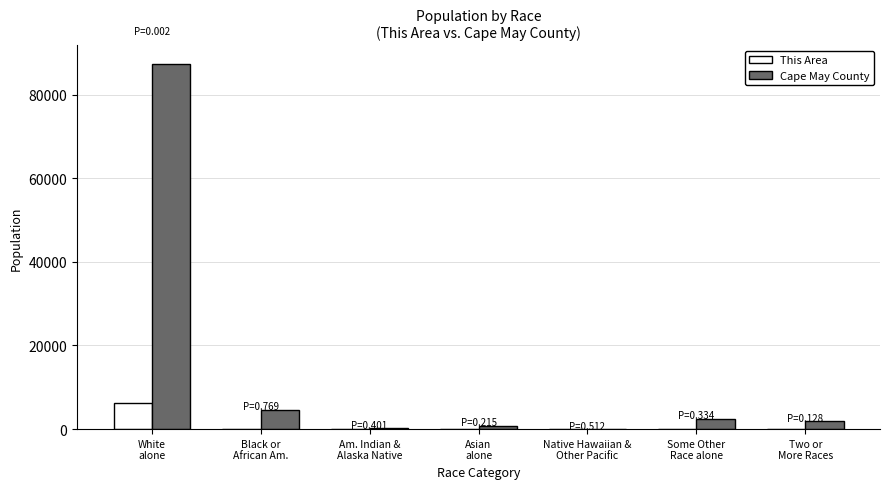

Does the chart contain stacked bars?

No